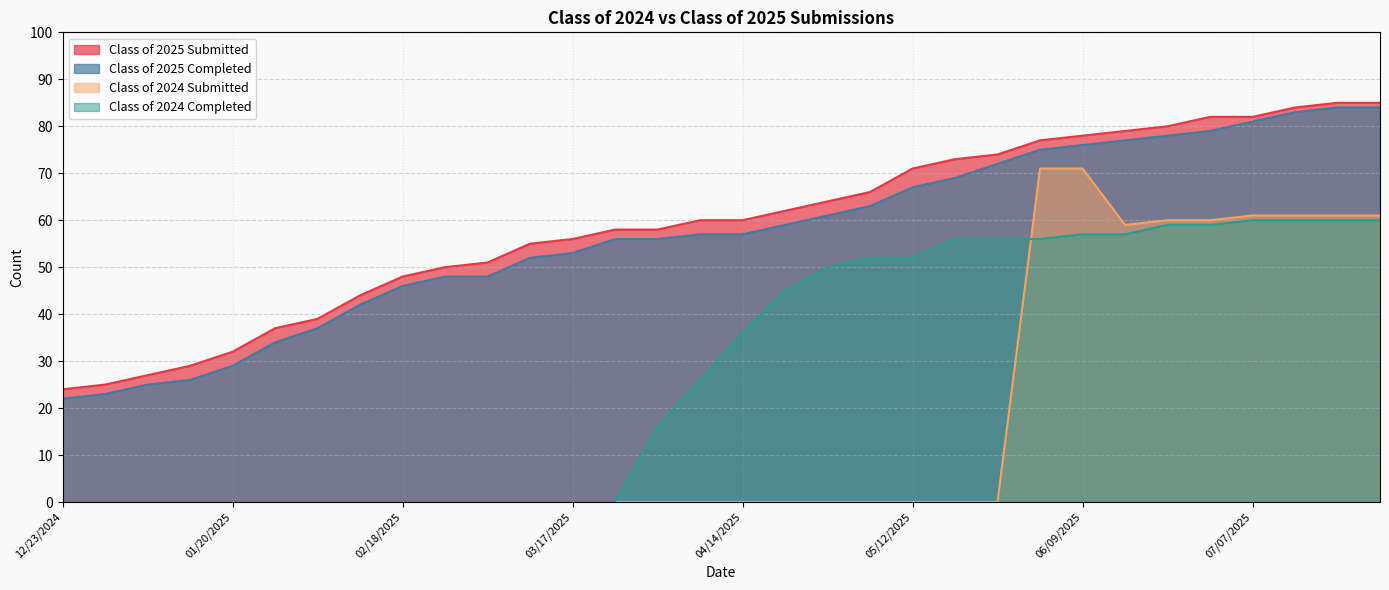

What are all the series names shown in the legend?

Class of 2025 Submitted, Class of 2025 Completed, Class of 2024 Submitted, Class of 2024 Completed